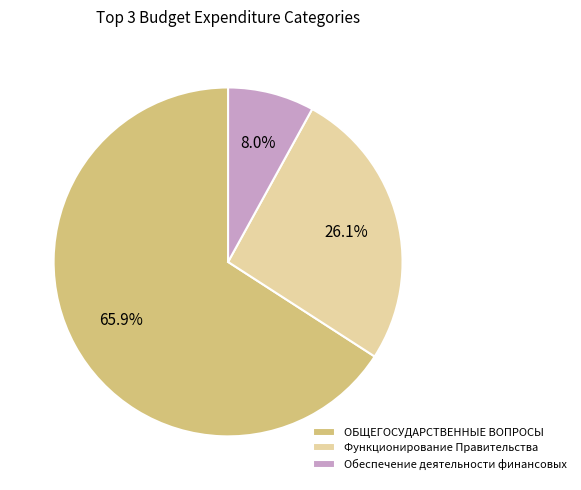

How many slices are in this pie chart?

3